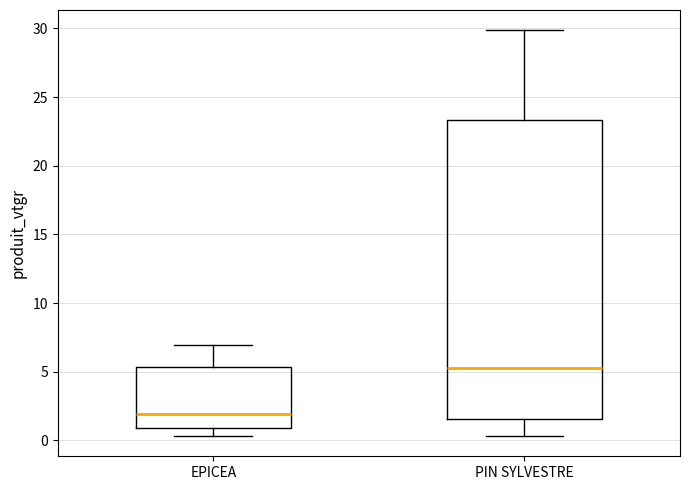

Which box is the tallest, from its lower edge to its upper edge?

PIN SYLVESTRE